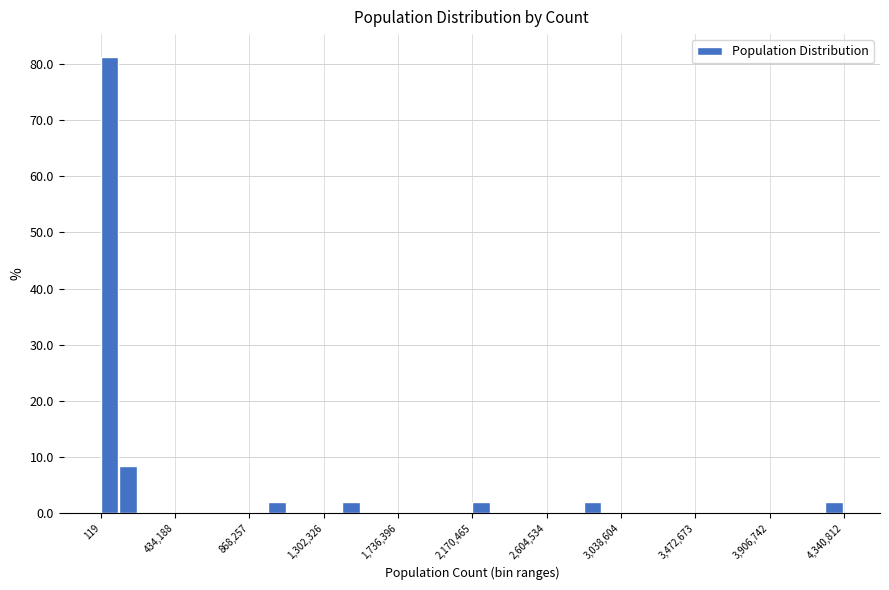

Read against the x-axis, roughly where is the centre of the tallest bar?

50000